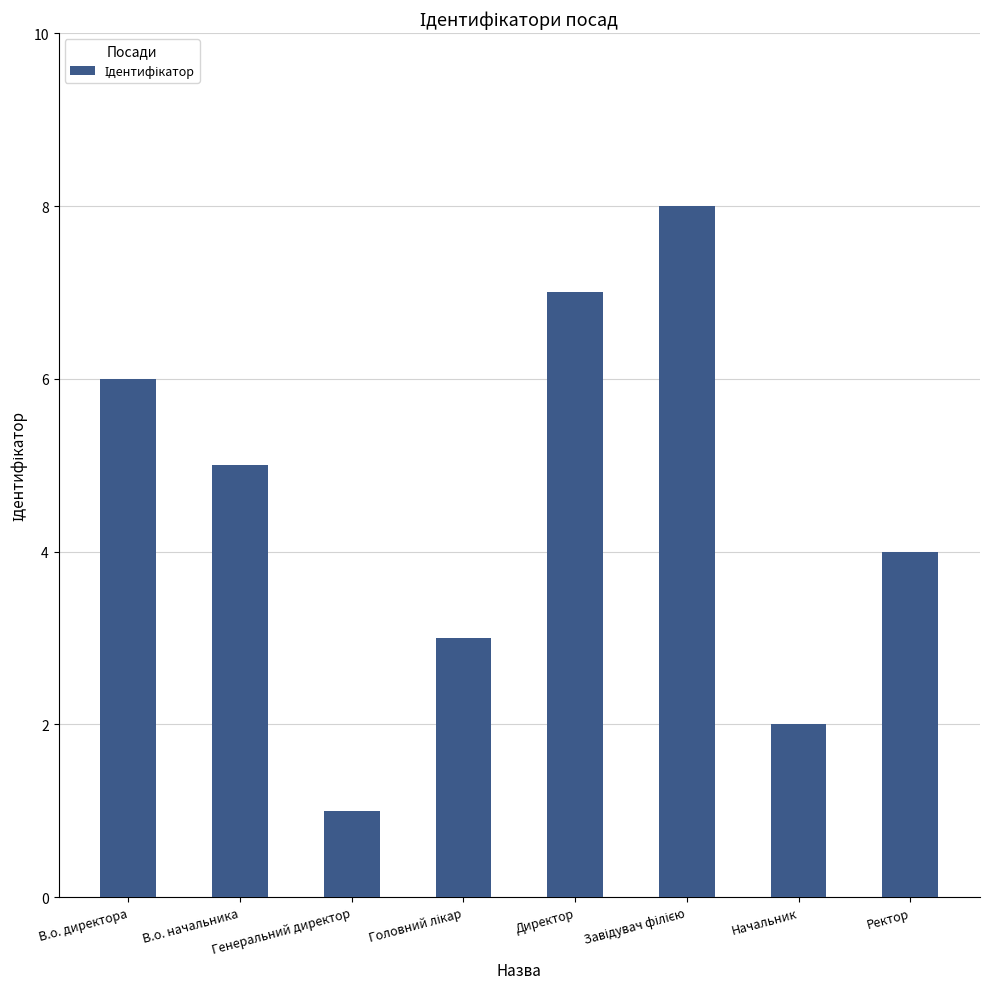

Which category has the lowest value across all series?

Генеральний директор